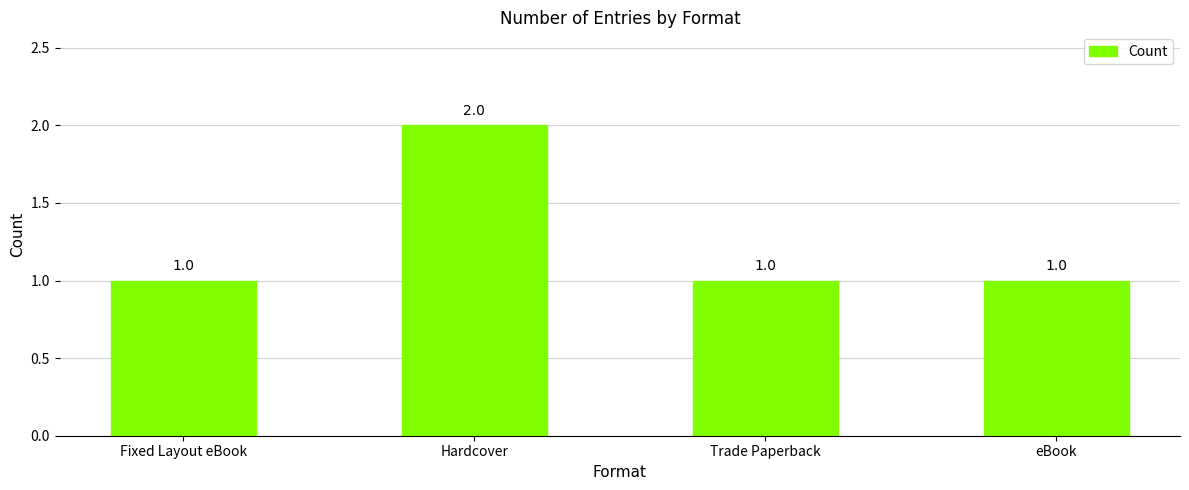

Reading right to left, extract all data points from this chart.

eBook=1	Trade Paperback=1	Hardcover=2	Fixed Layout eBook=1